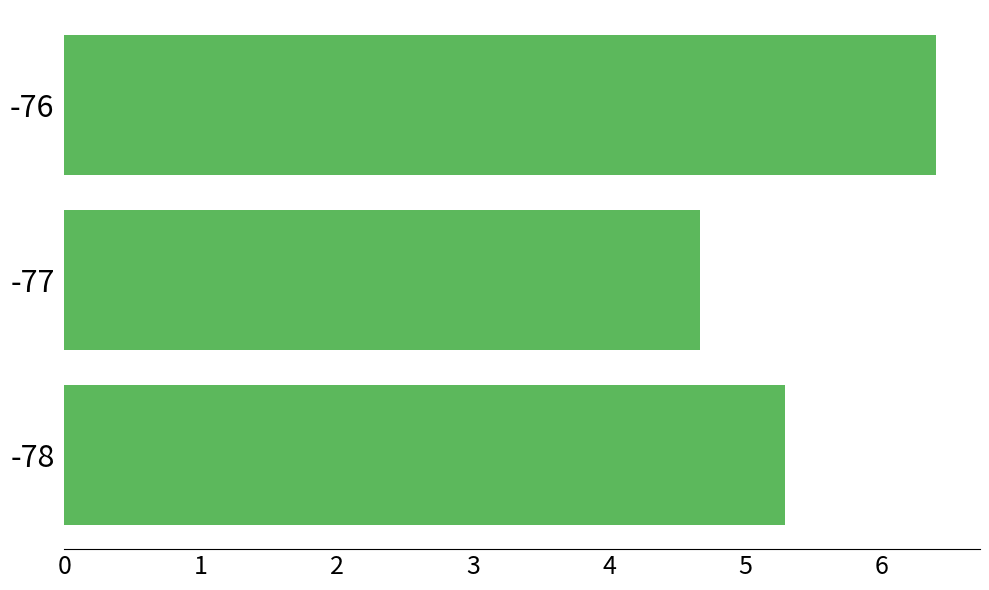

Is it true that the value at -78 is 9.1?

False